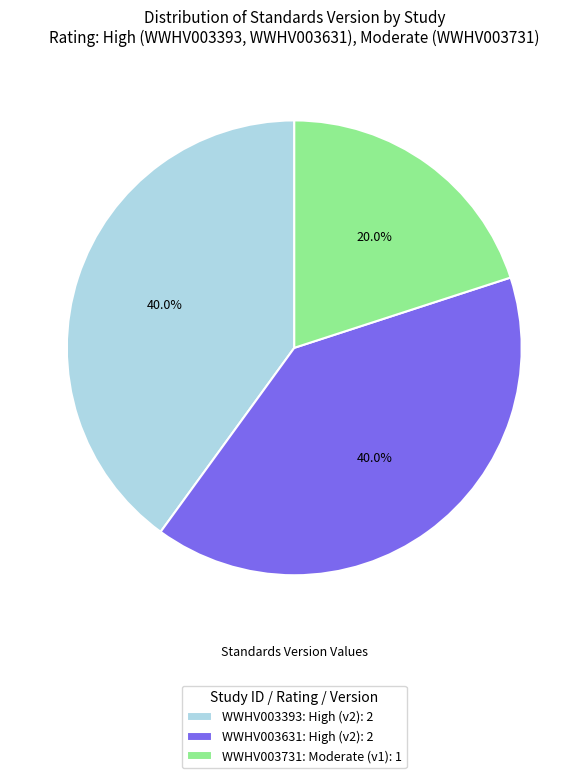

What percentage is NOT represented by WWHV003393: High (v2): 2?

60.0%